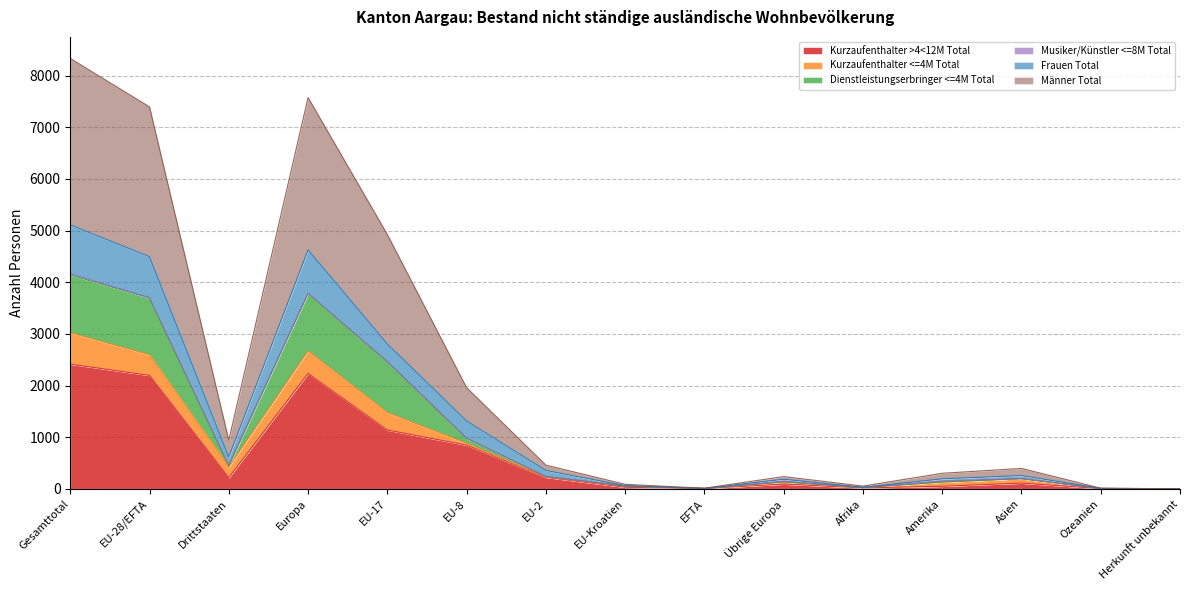

What is the average value of the Kurzaufenthalter >4<12M Total series?

638